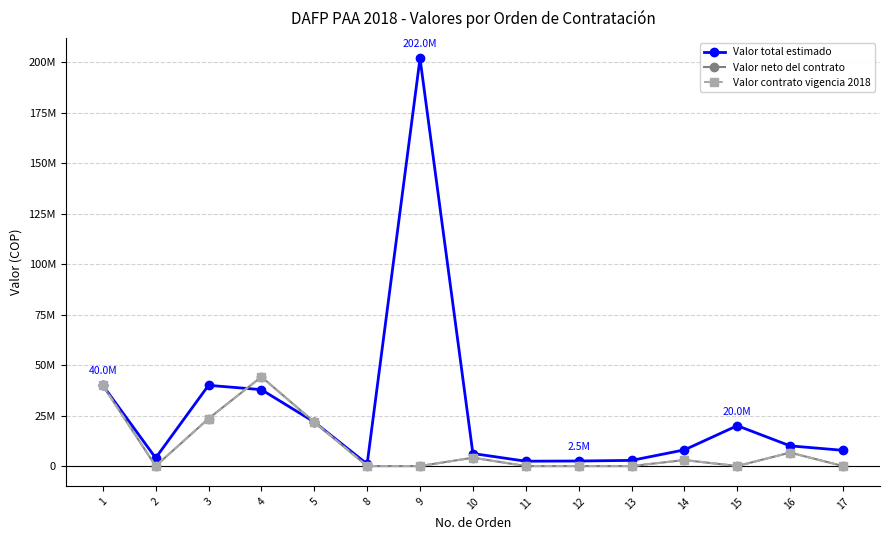

What is the average value of the Valor total estimado series?

27090000